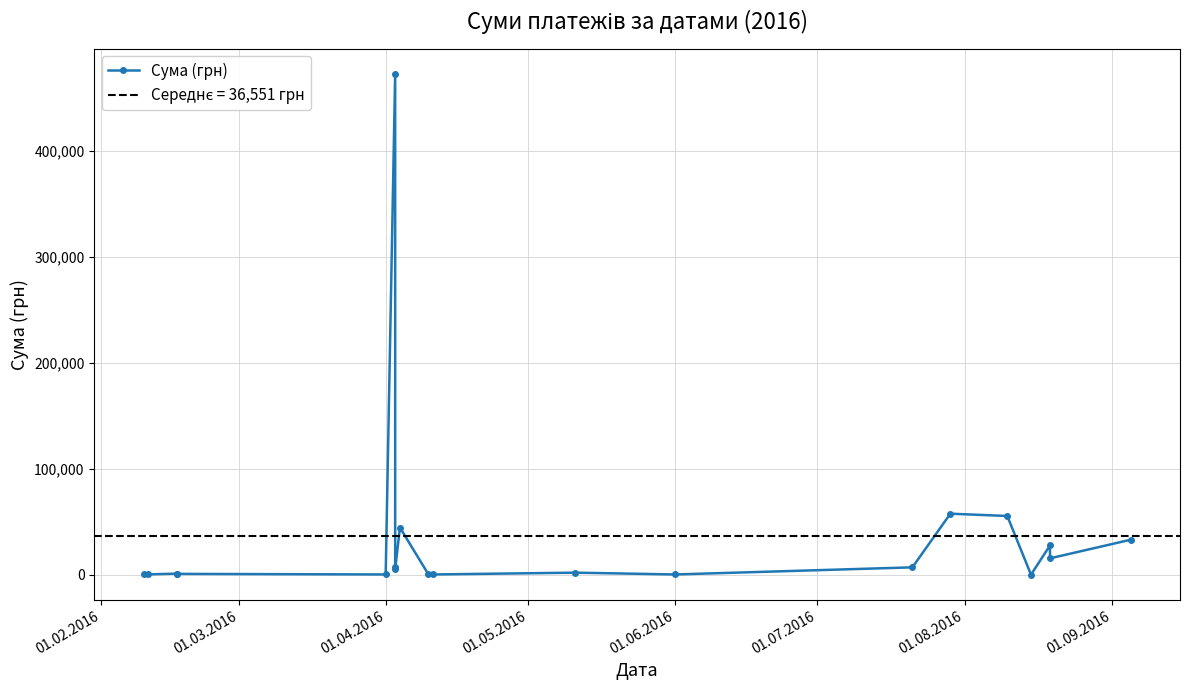

How many interior local peaks (higher than both neighbors) does the data have?

6